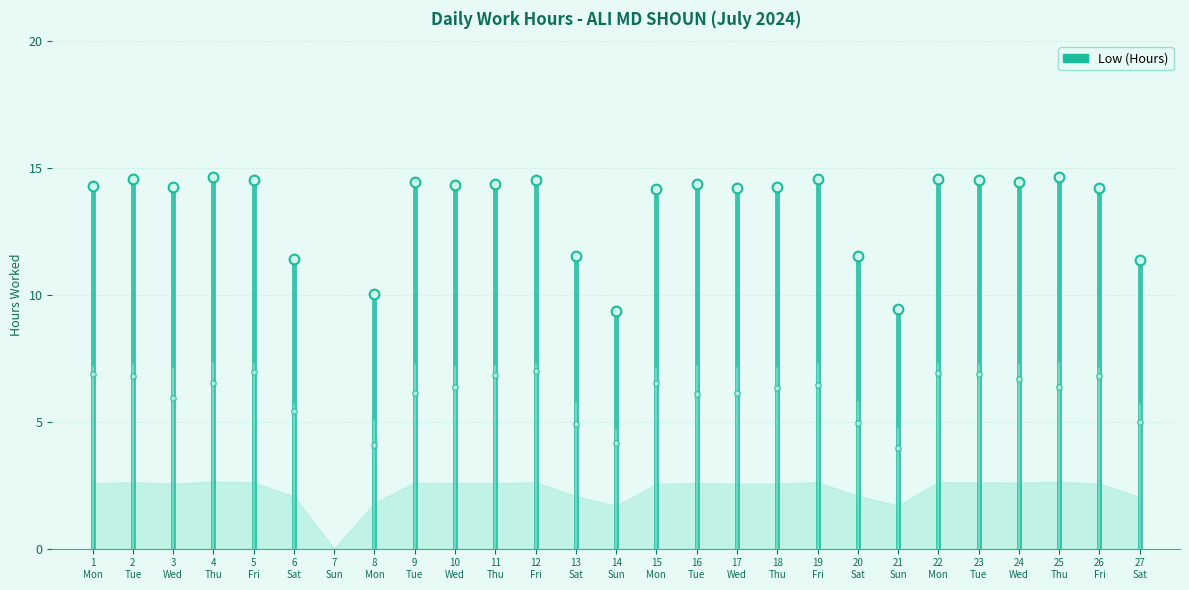

What is the label of the 2nd point from the left?

2
Tue